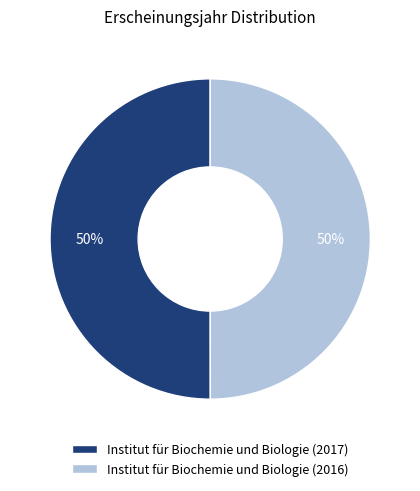

Approximately how many times larger is the value at Institut für Biochemie und Biologie (2016) compared to Institut für Biochemie und Biologie (2017)?

1.0